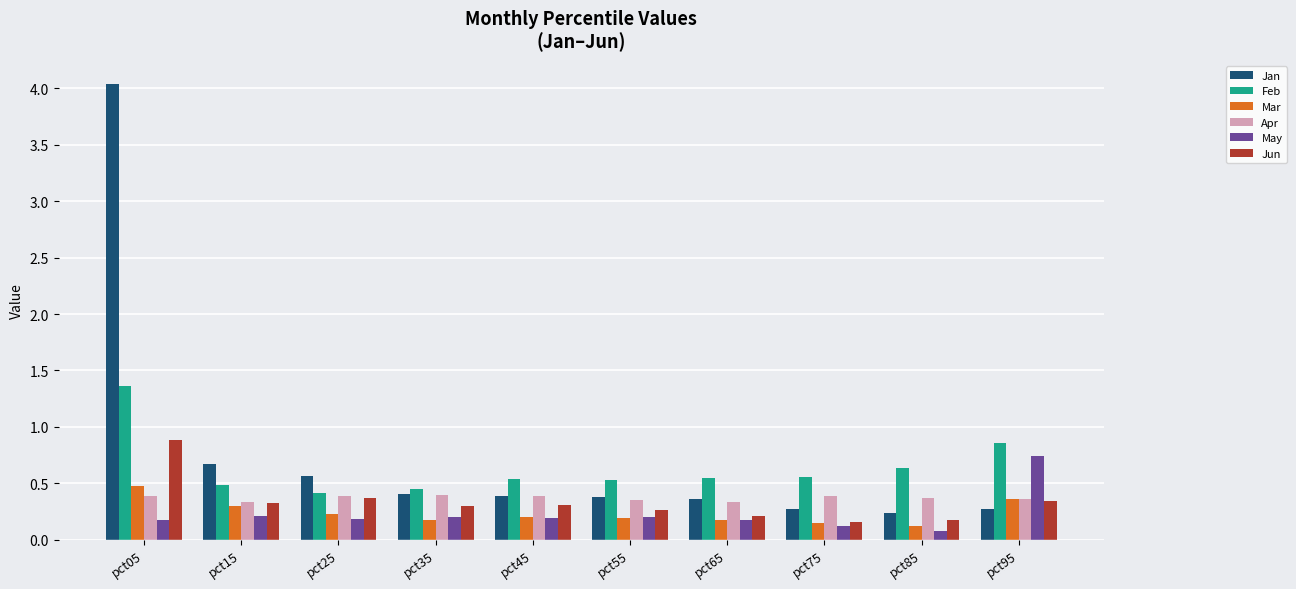

Which label corresponds to the largest value in the chart?

pct05